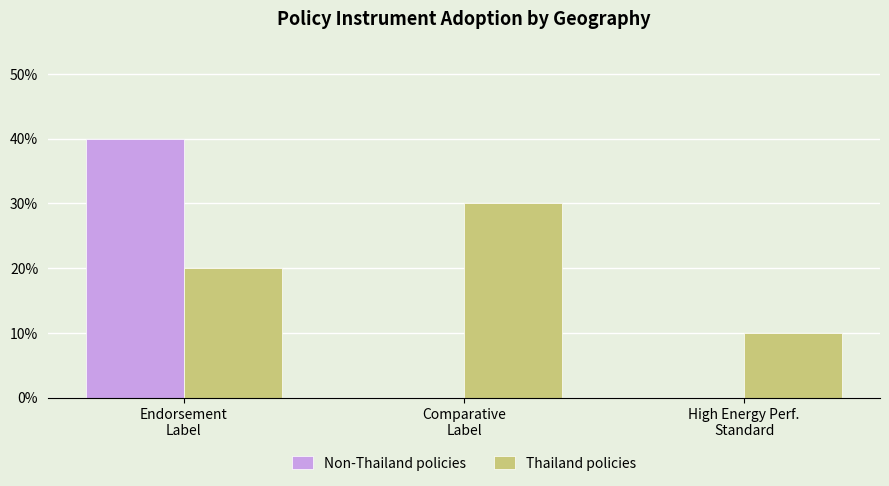

What is the maximum value shown in the chart?

40